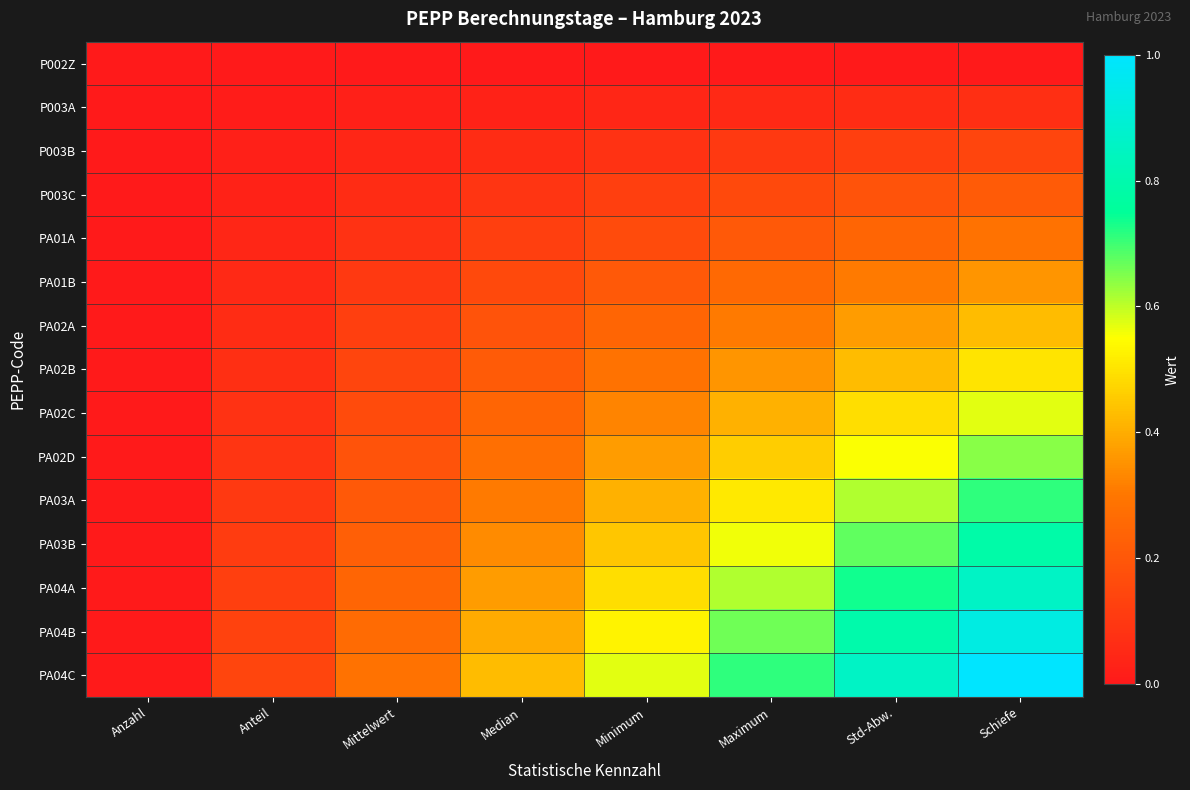

List the series in order of their peak value, lowest first.

P002Z, P003A, P003B, P003C, PA01A, PA01B, PA02A, PA02B, PA02C, PA02D, PA03A, PA03B, PA04A, PA04B, PA04C